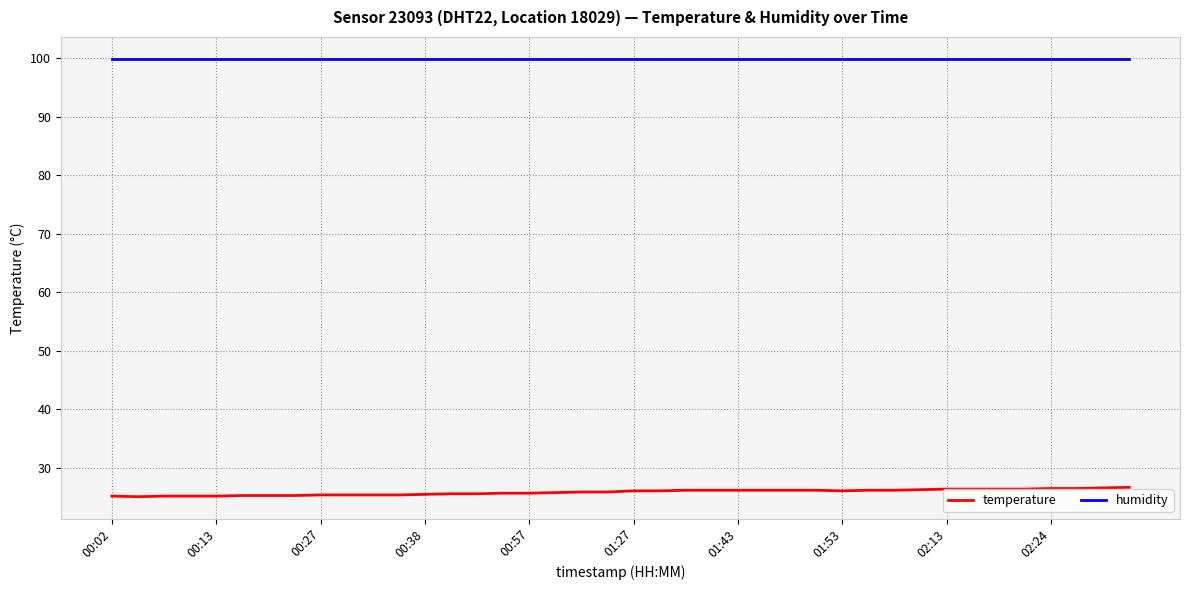

What is the maximum value shown in the chart?

99.9